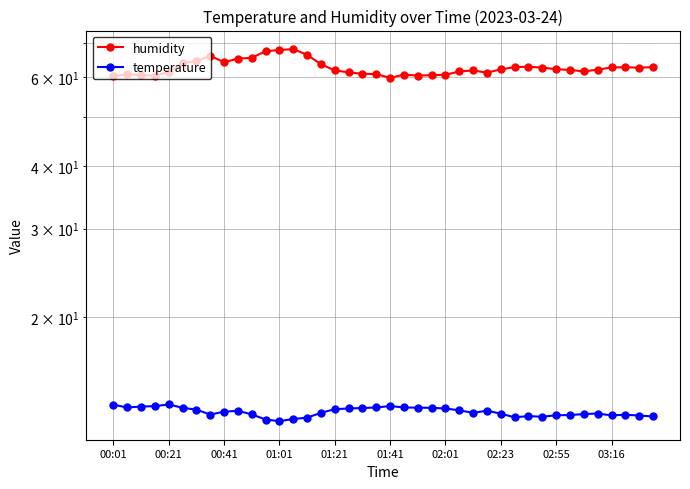

What is the difference between the maximum and second lowest values in the temperature series?

0.9